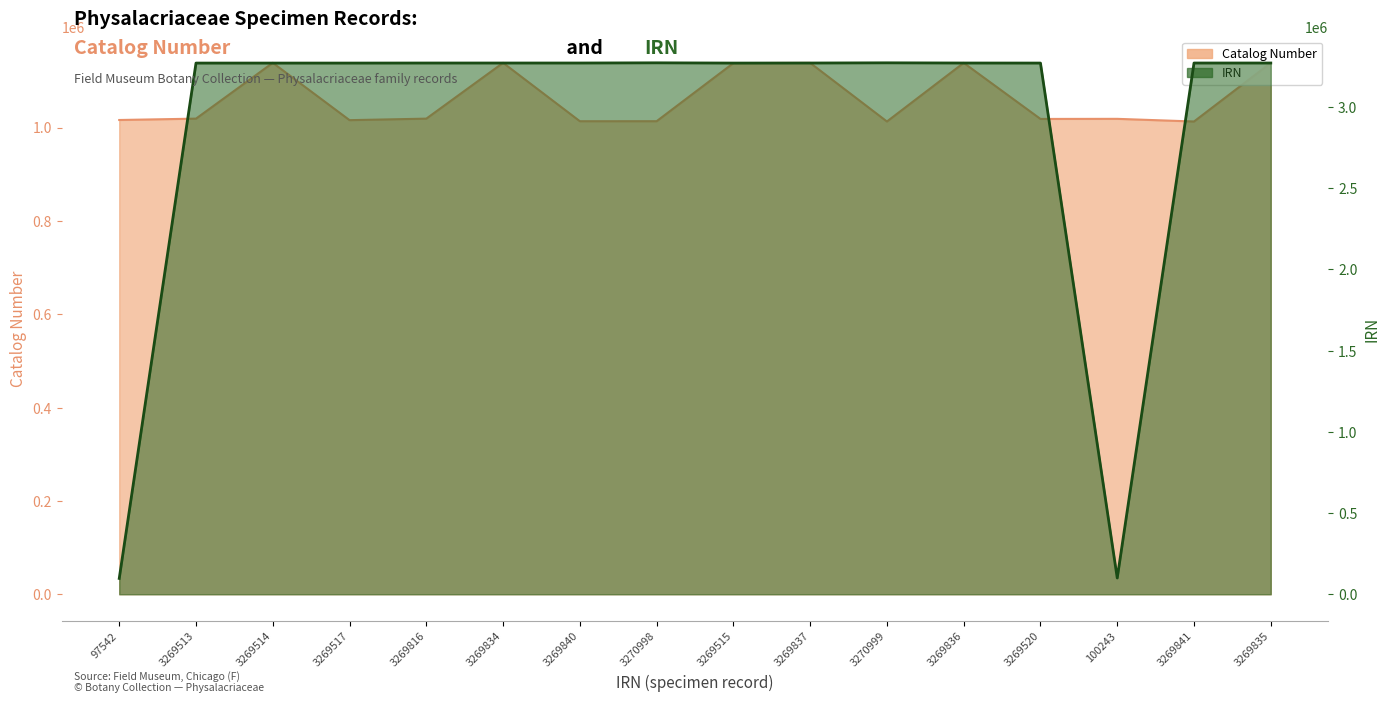

What are all the series names shown in the legend?

Catalog Number, IRN